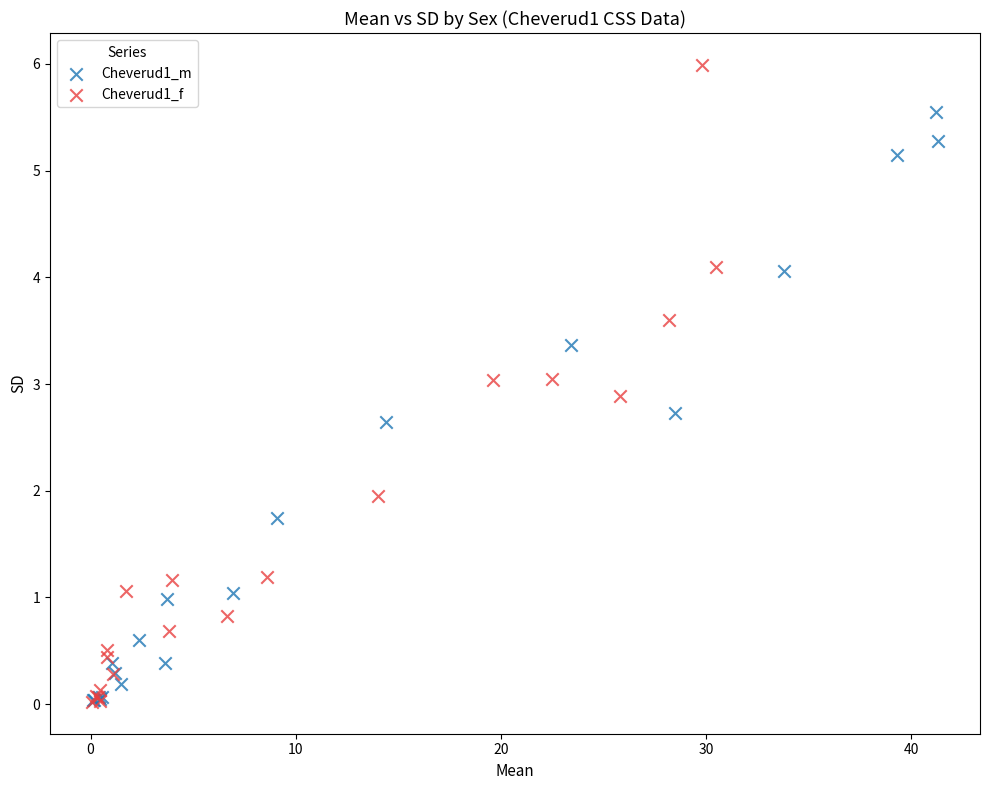

Which series reaches the maximum Y coordinate?

Cheverud1_f